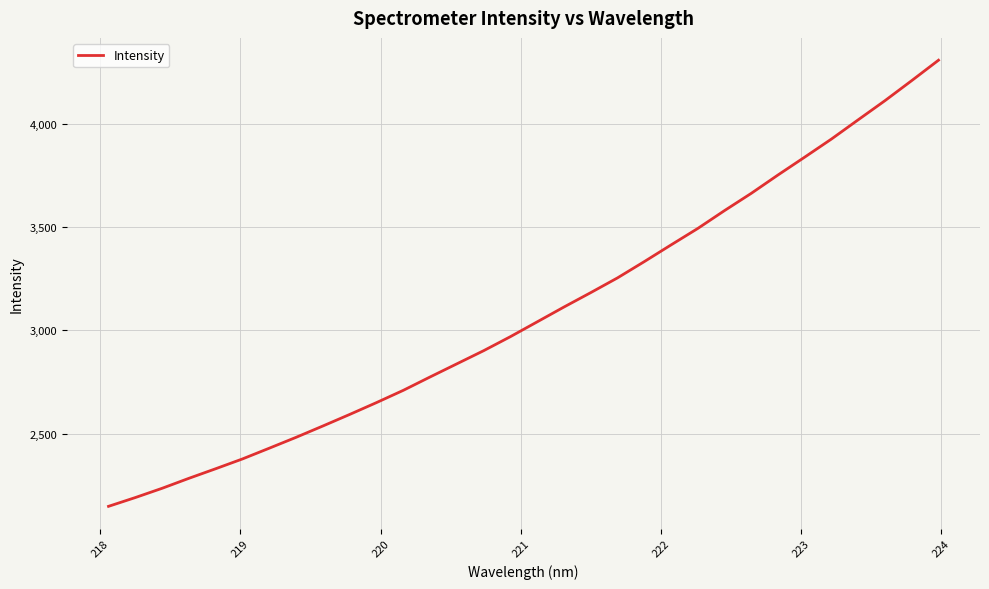

What is the maximum value shown in the chart?

4308.5